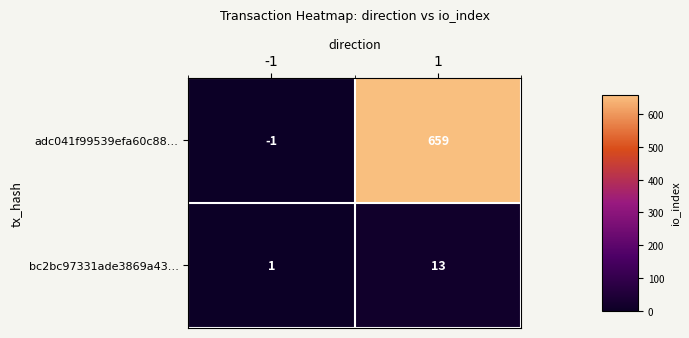

Which series has the largest range (max minus min)?

adc041f99539efa60c88…